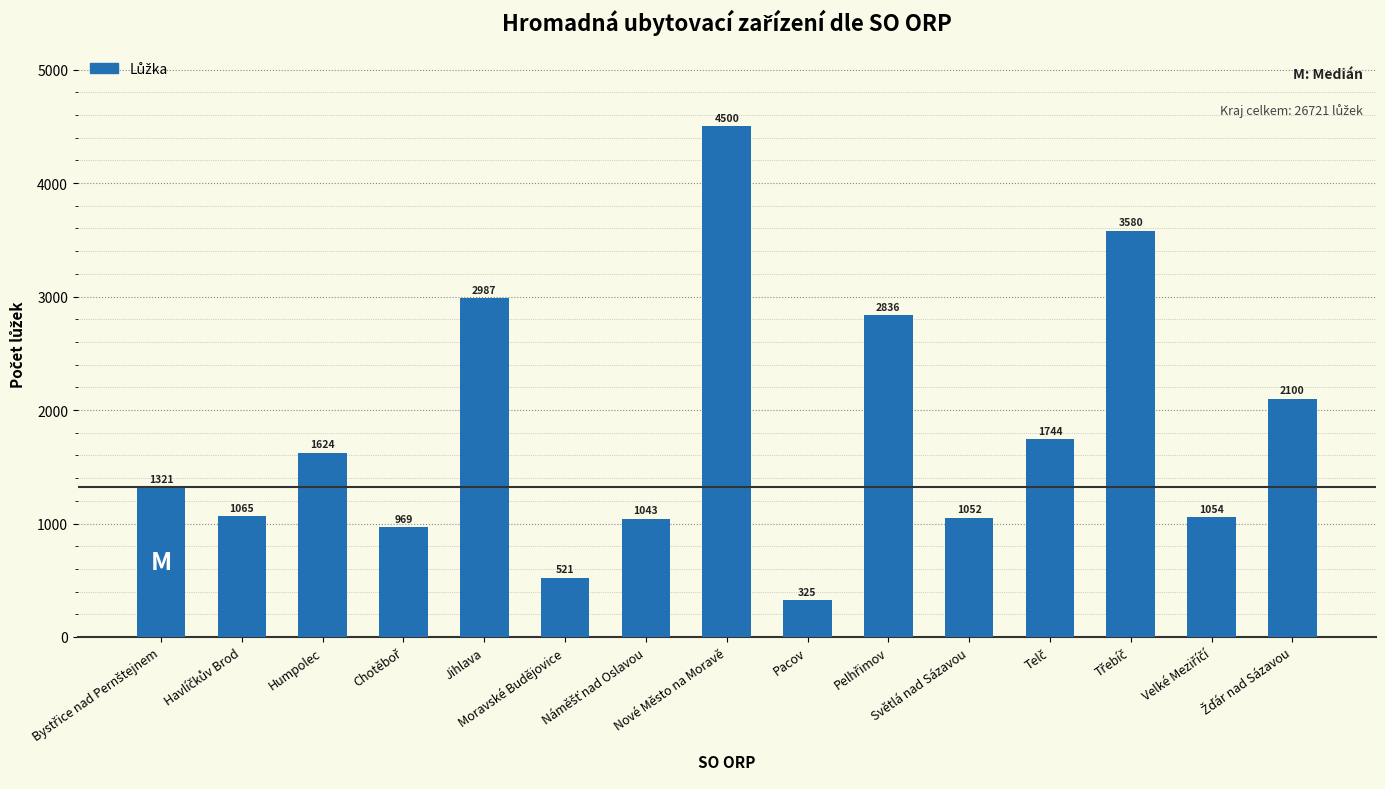

What is the value of the 13th bar from the left?

3580